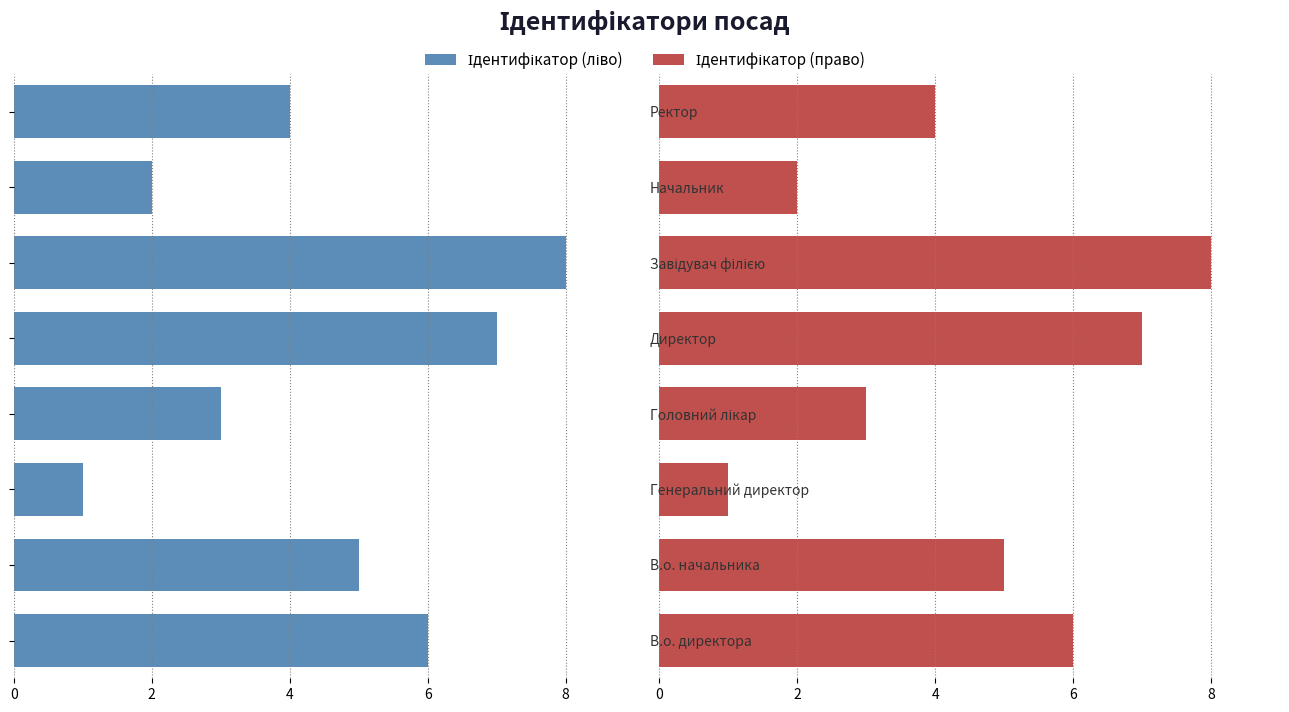

Are the bars grouped side by side (vs. stacked)?

Yes